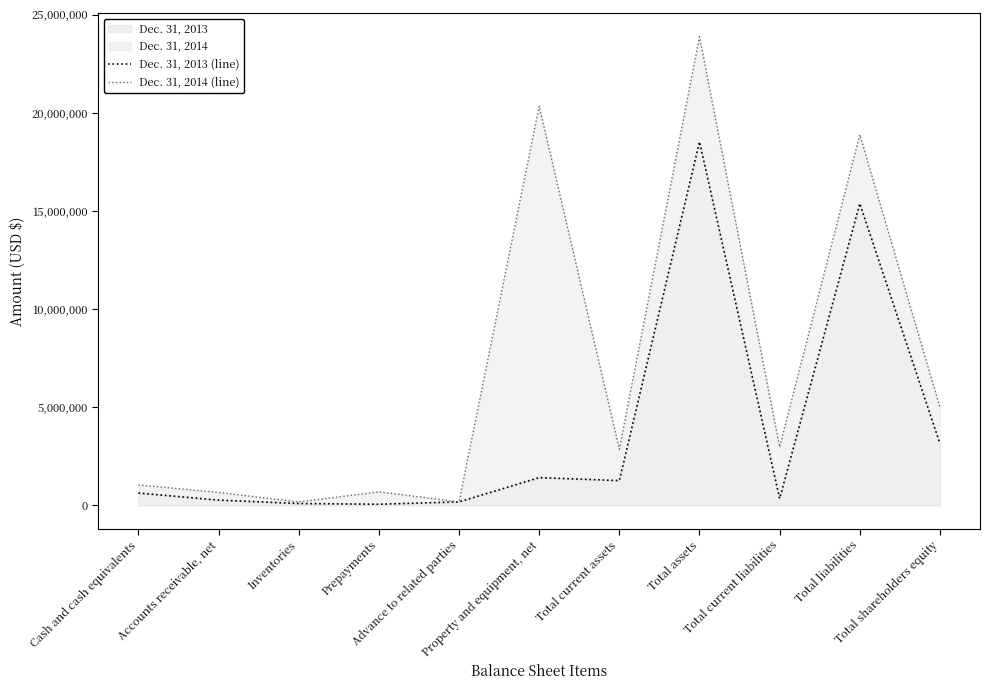

Between Cash and cash equivalents and Inventories, which series saw the biggest shift?

Dec. 31, 2014 (line)